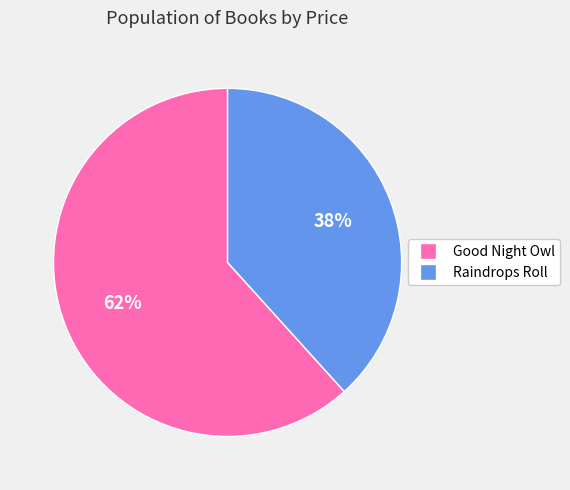

To the nearest percent, what portion does Raindrops Roll represent?

38%